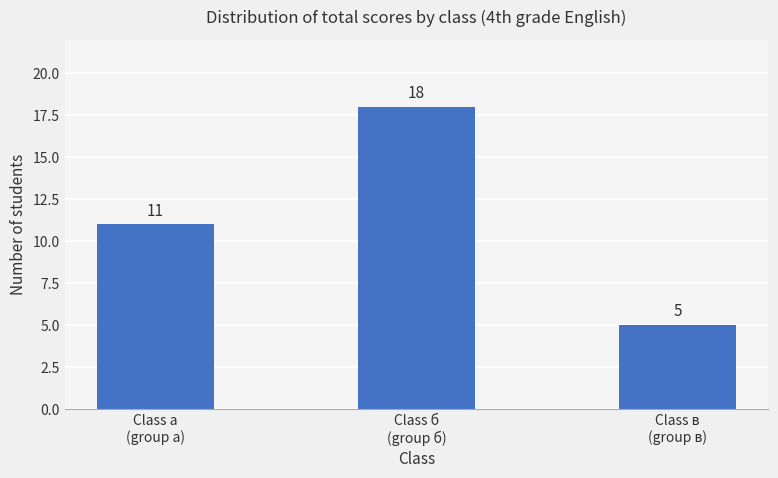

The chart shows a value of 5 at Class в
(group в). True or false?

True